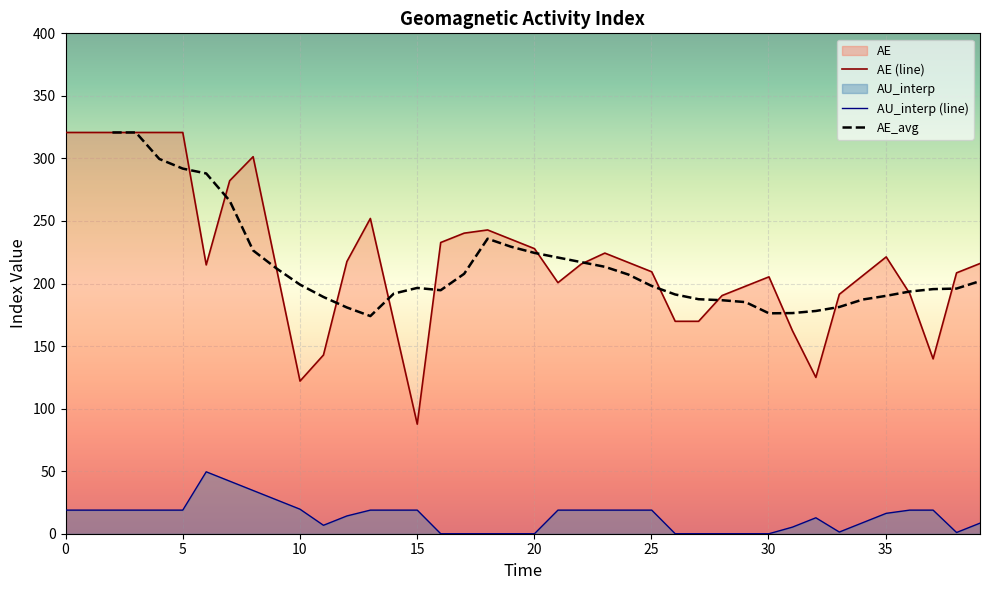

Count the AE_avg values in the range 189 to 266.

22